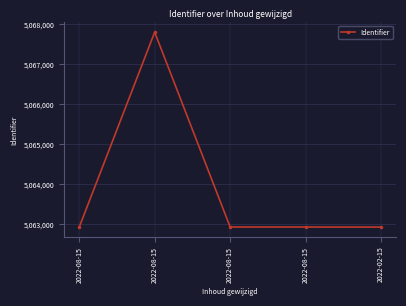

How many categories are shown in the chart?

5